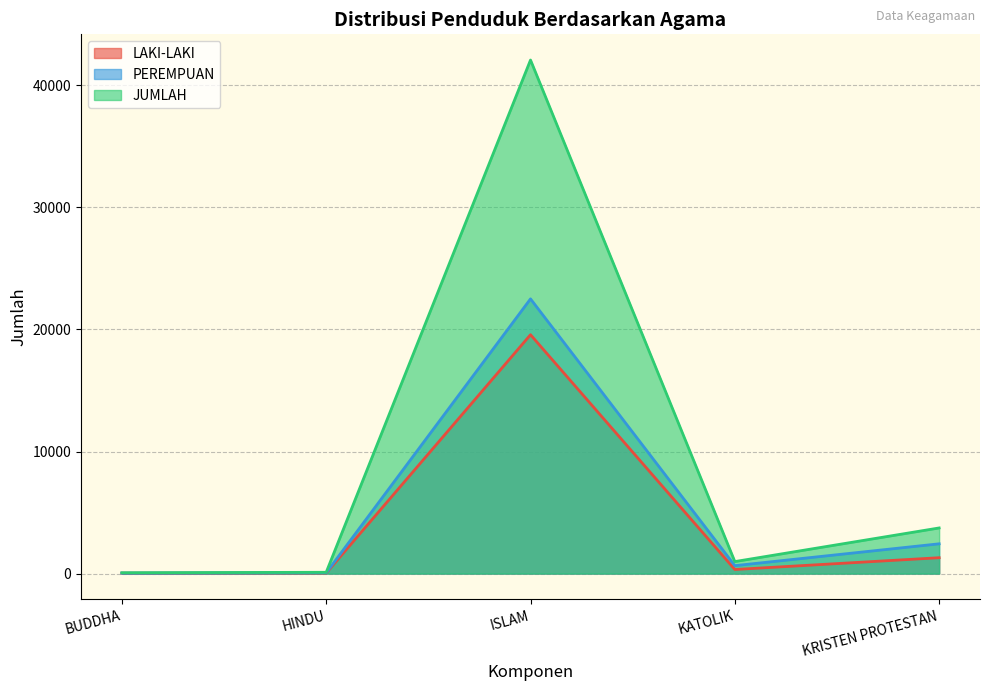

At how many categories does at least one series exceed 36258?

1